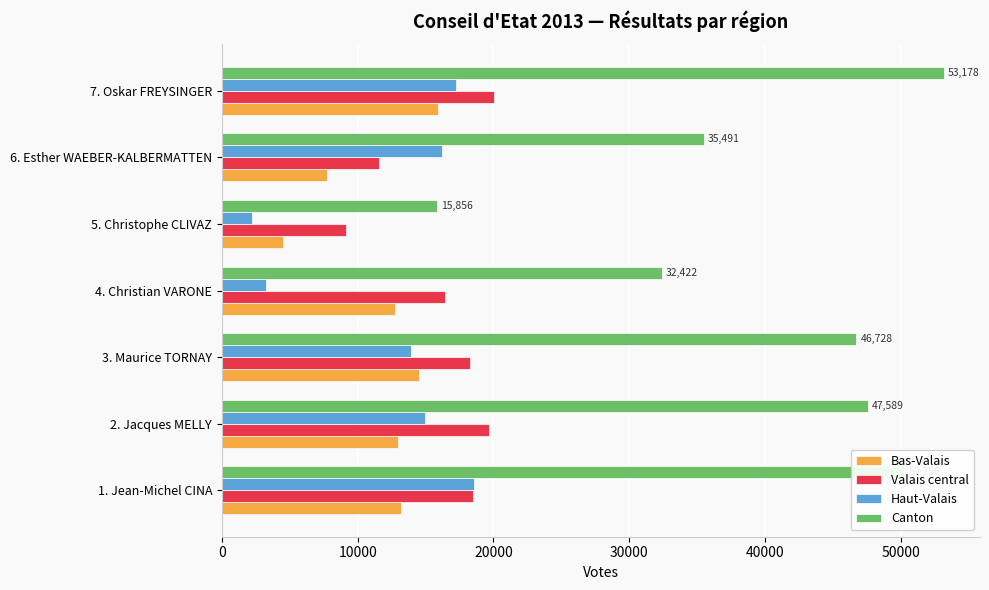

Which series has the largest range (max minus min)?

Canton